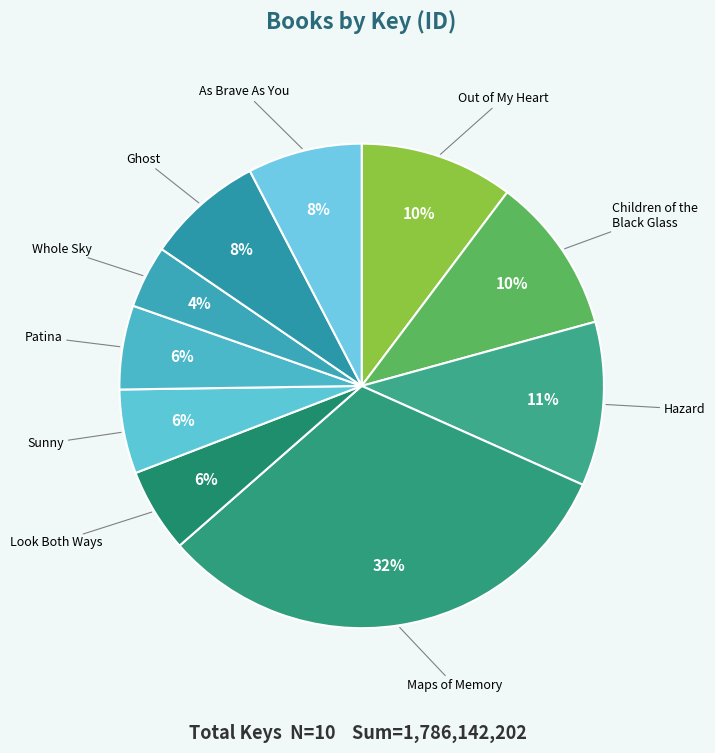

How many slices are in this pie chart?

10